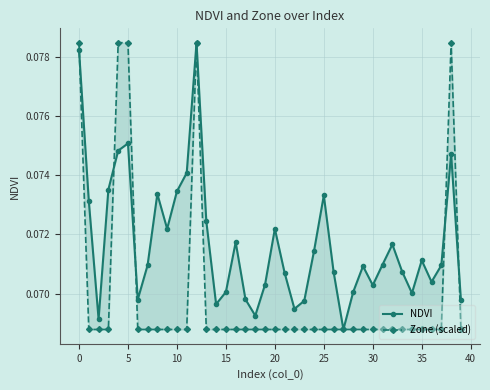

Which series has the largest total across all categories?

NDVI